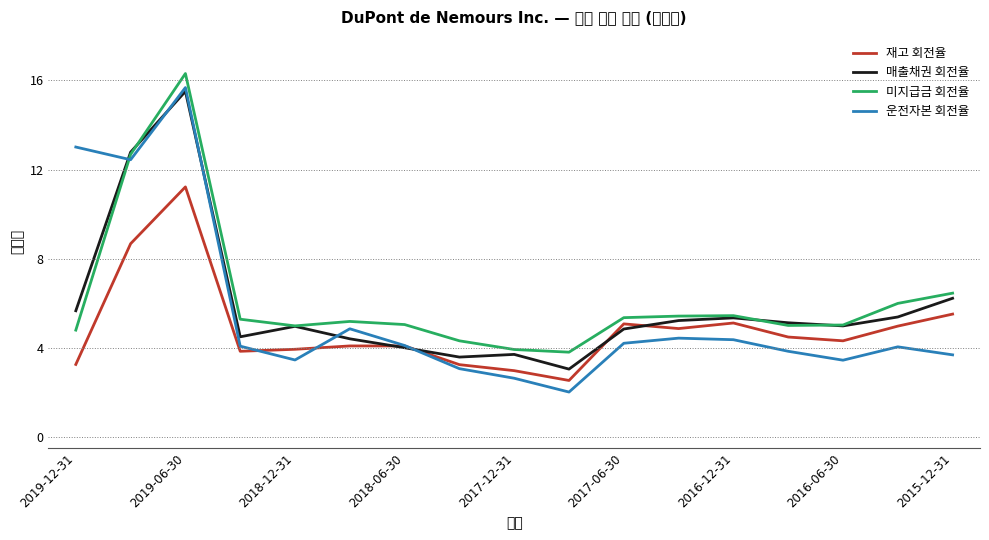

How many interior local valleys does the 재고 회전율 series have?

4